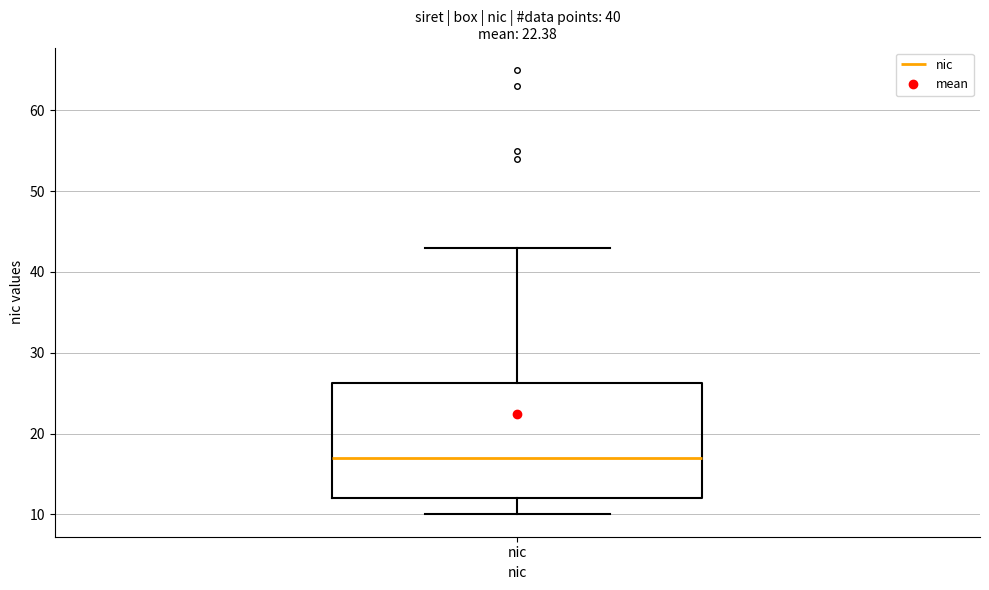

Read this box plot against the y-axis: the position of the median line, the range covered by the box, and the ends of both whiskers. The values are not printed on the chart, so give them approximately, as read against the axis.

median 17, box 12 to 26, whiskers 10 to 43